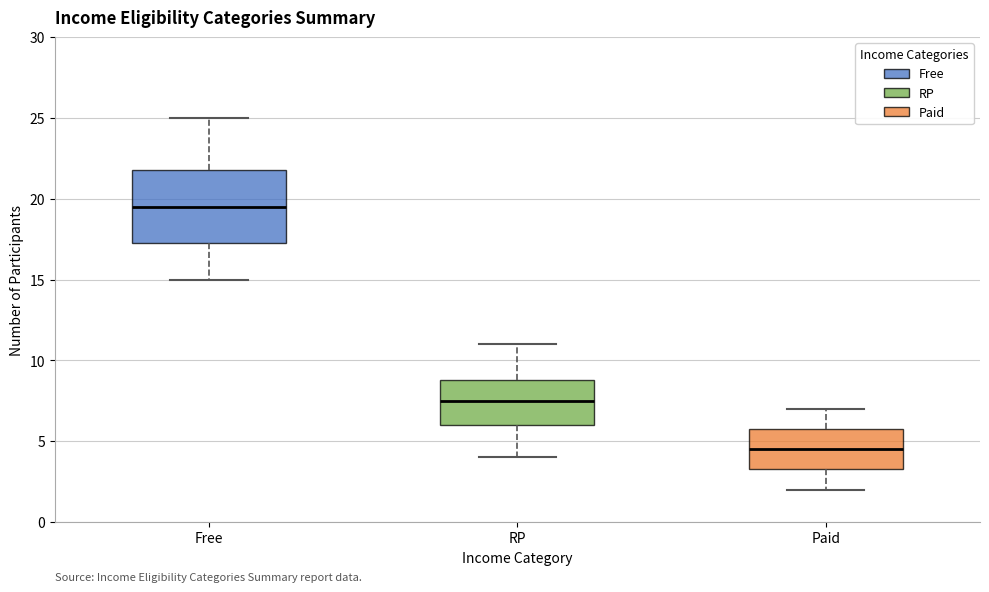

Where is the lower edge of the box for Free on the y-axis? The values are not printed on the chart, so give them approximately, as read against the axis.

17.5